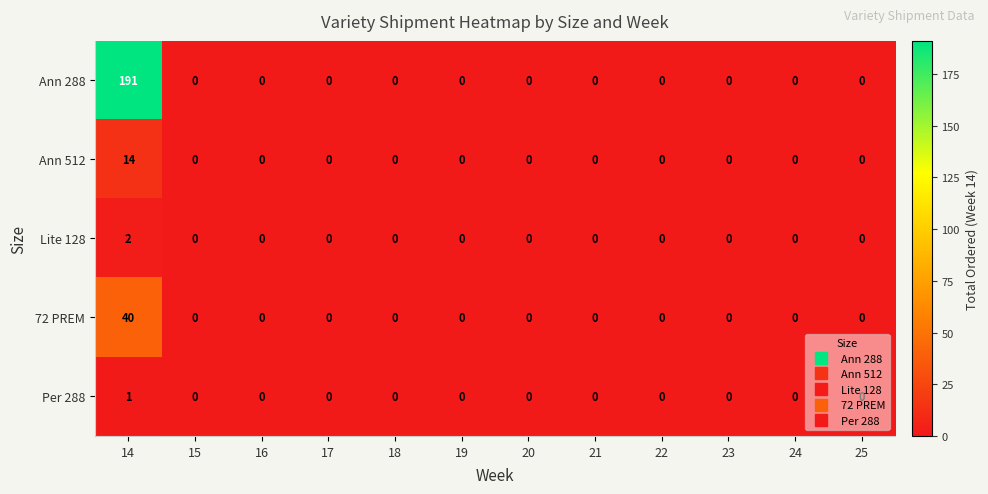

What is the sum of all 72 PREM values?

40